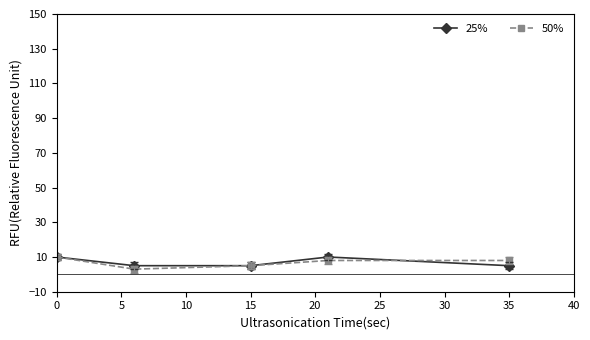

What is the maximum value for 25%?

10